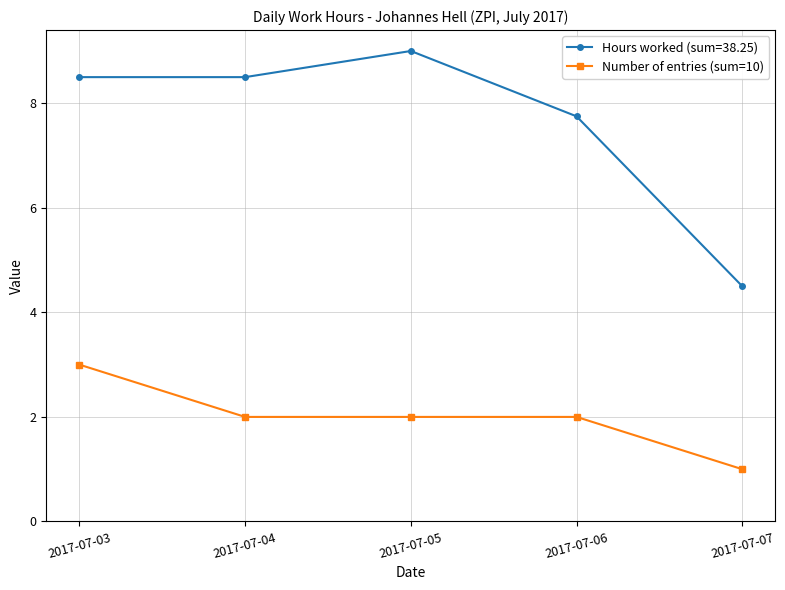

How many categories are shown in the chart?

5